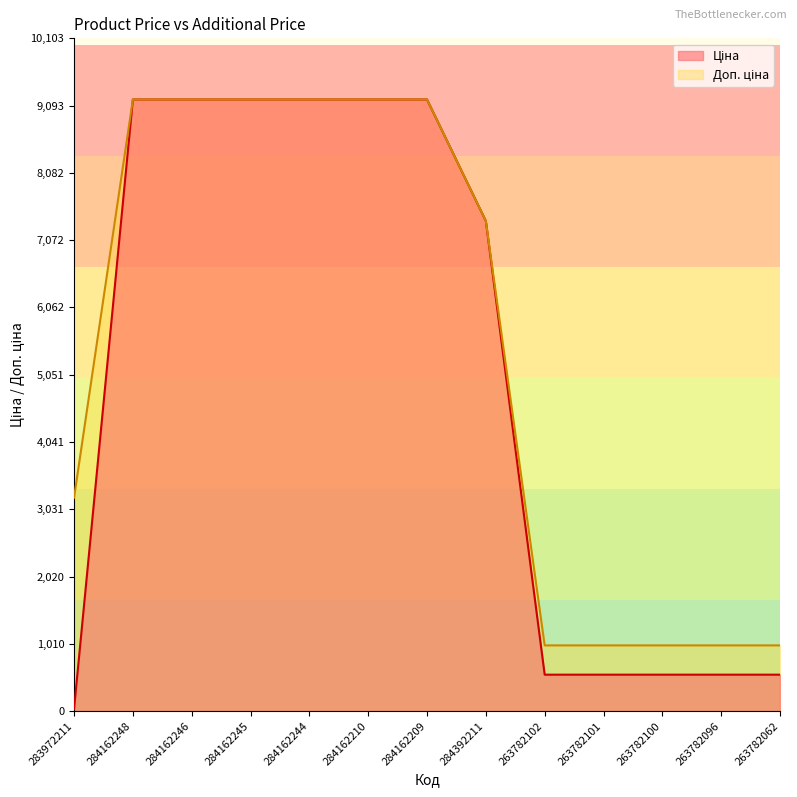

Which series has the widest spread of values?

Ціна